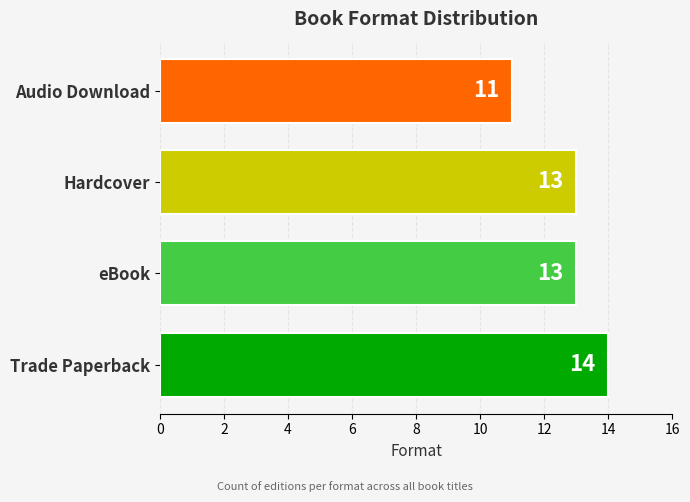

How many bars are there in total?

4